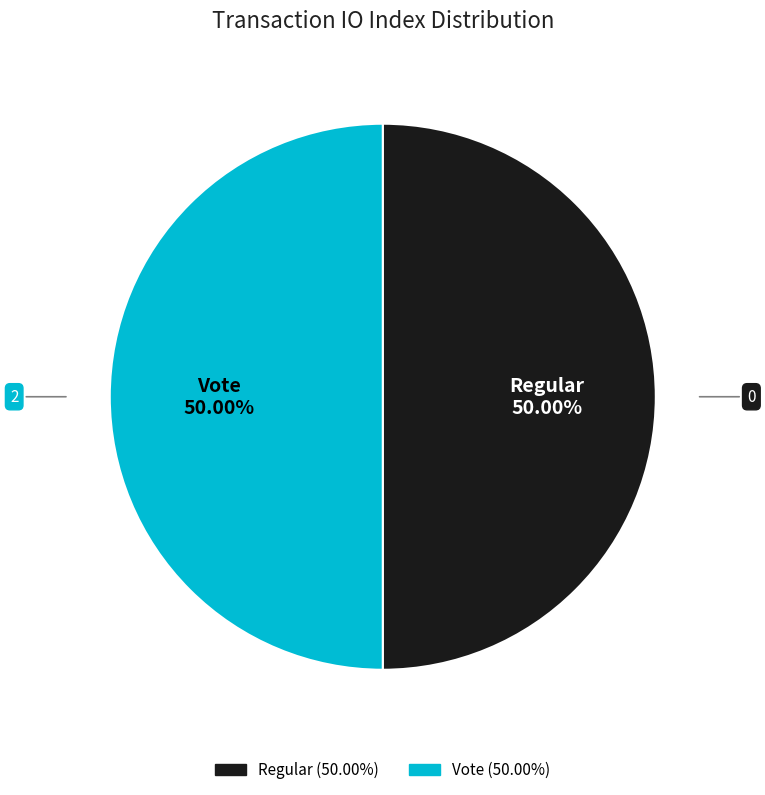

Approximately how many times larger is the value at Regular compared to Vote?

1.0